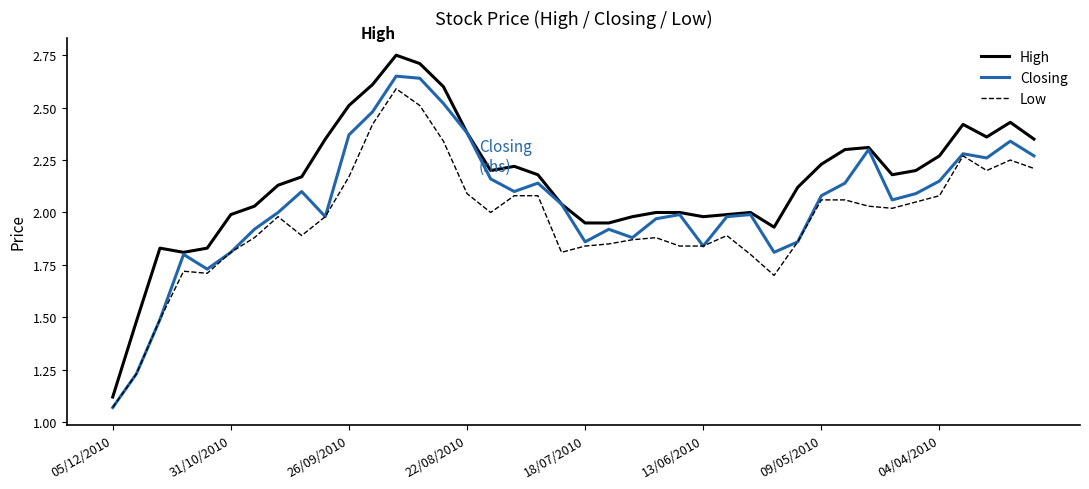

Which series has the largest total across all categories?

High